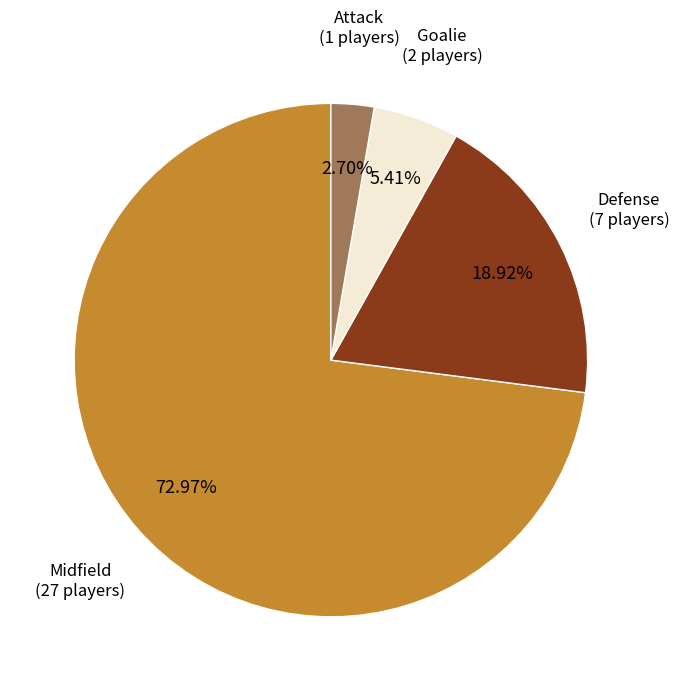

To the nearest percent, what is the difference between the largest and smallest slice percentages?

70%